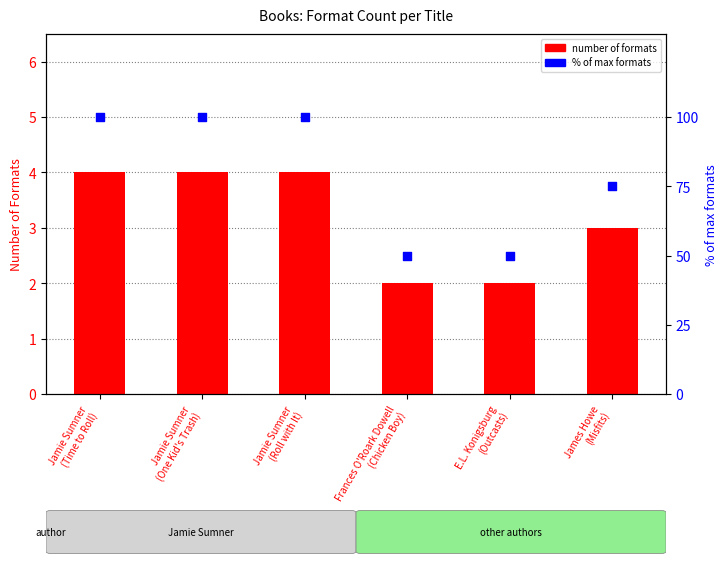

Which series has the widest spread of Y values?

% of max formats